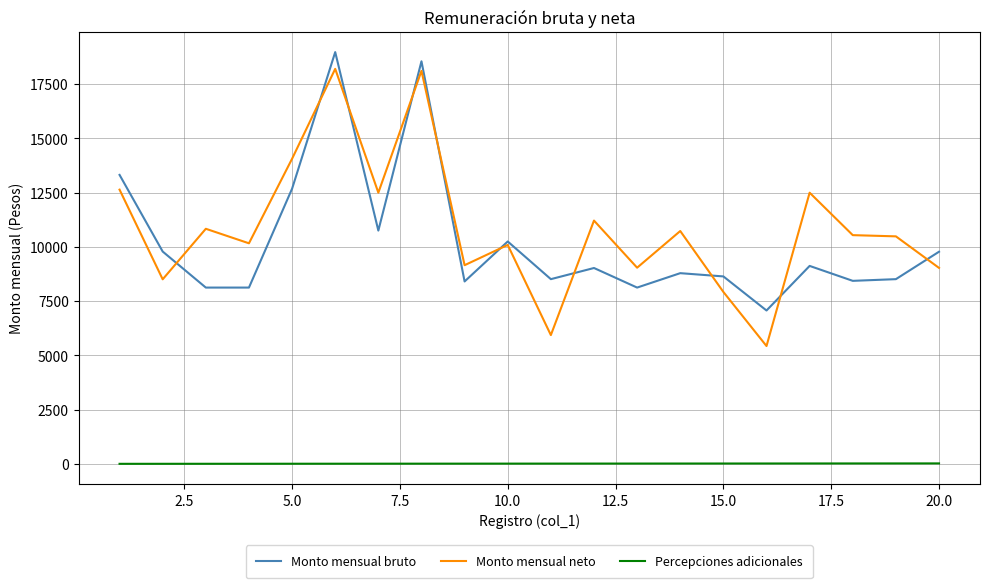

Which series has the widest spread of values?

Monto mensual neto